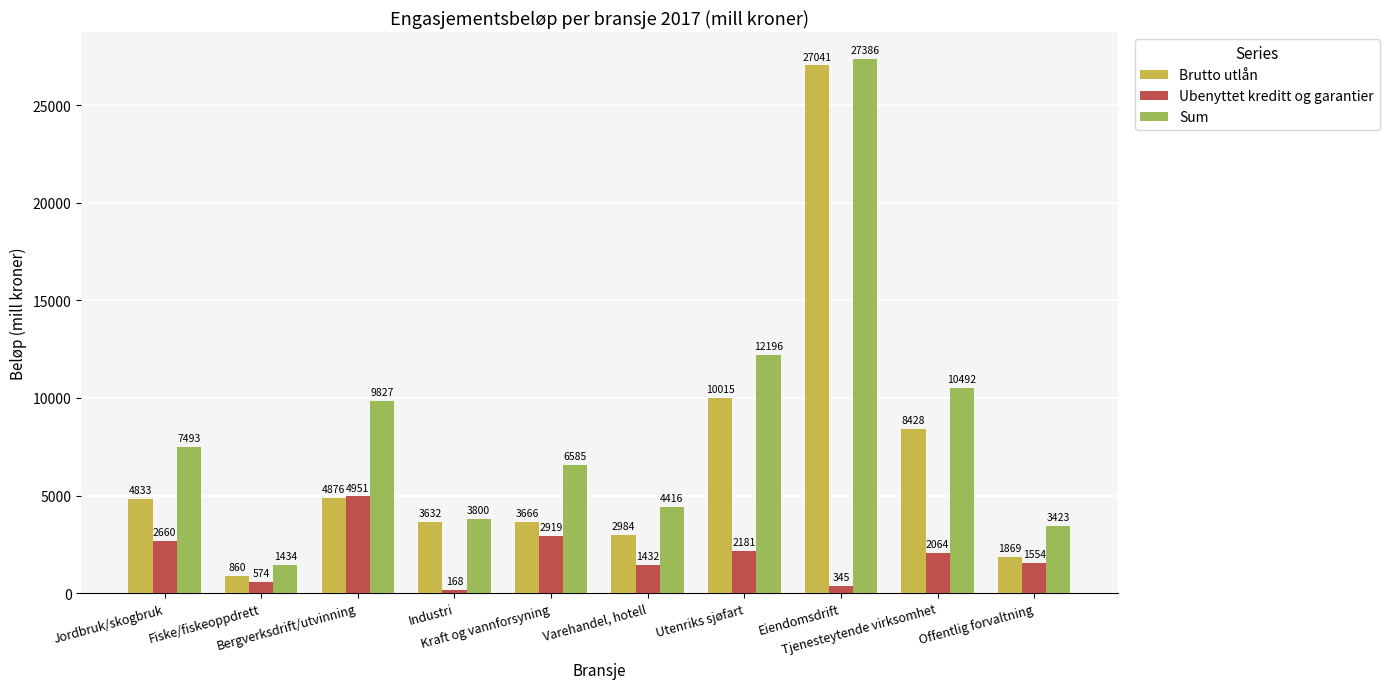

What value does the Sum series have at Eiendomsdrift, to the nearest 10?

27390